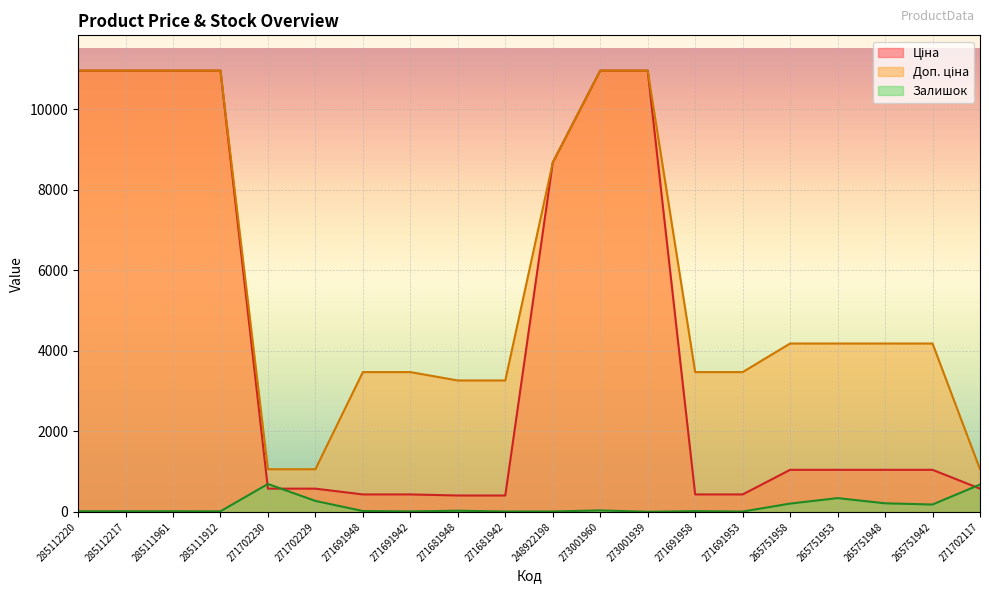

True or false: Залишок and Доп. ціна cross at least once.

False